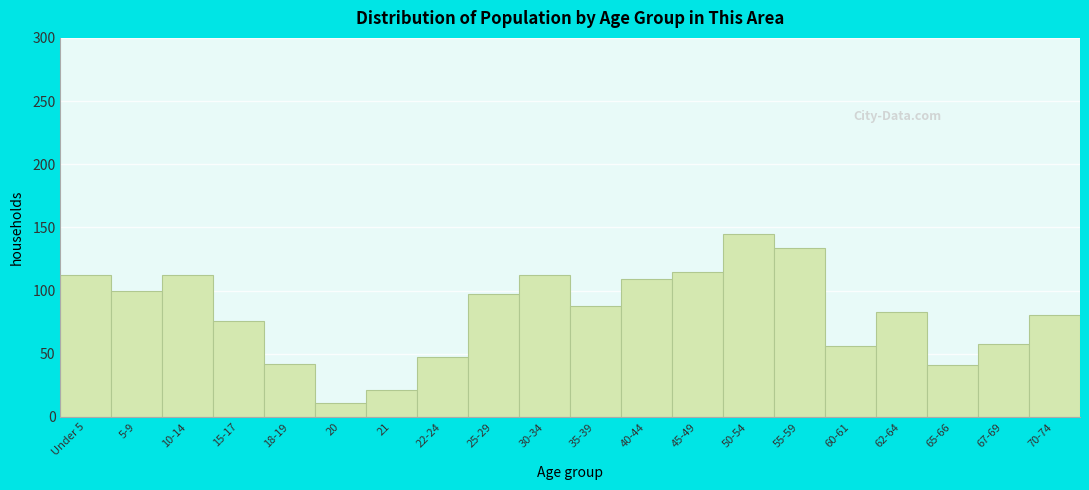

Is it true that the value at 10-14 is 112?

True